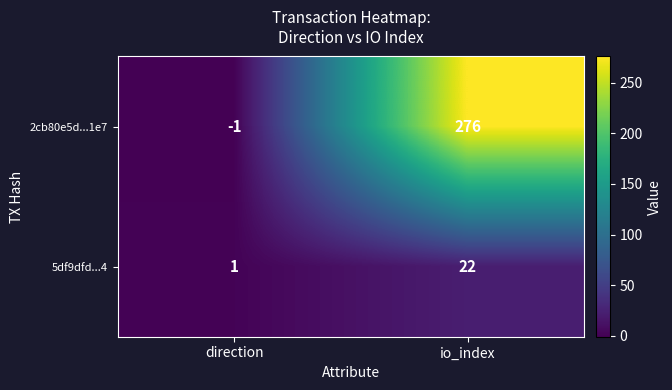

What is the total value across all series at io_index?

298